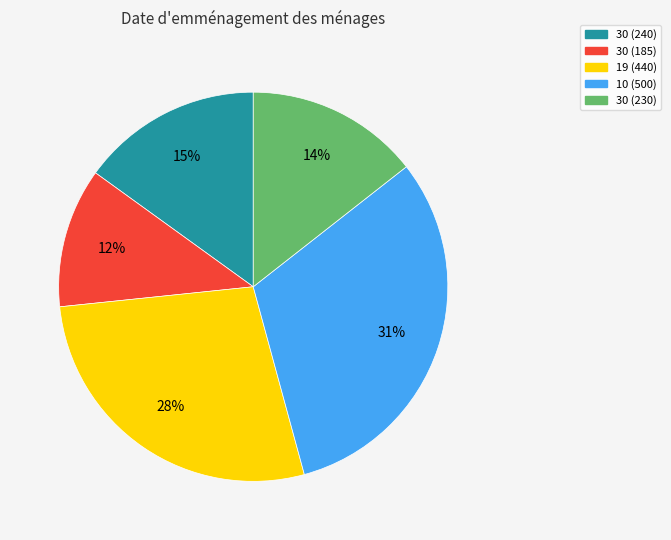

Do 30 (185) and 30 (240) together represent more than half of the pie?

No